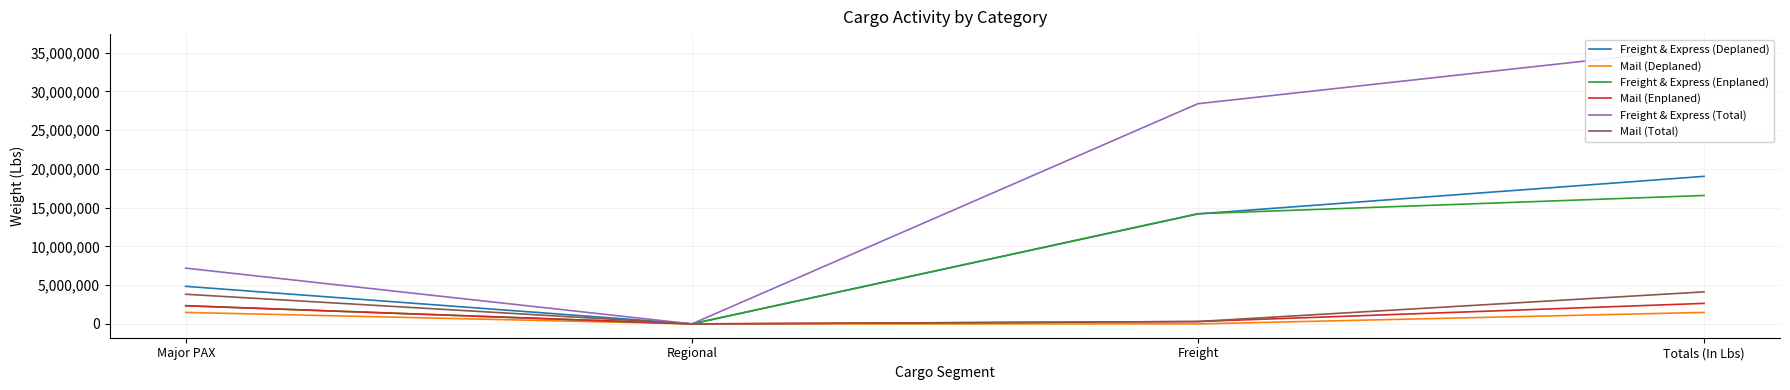

Which series has the largest total across all categories?

Freight & Express (Total)